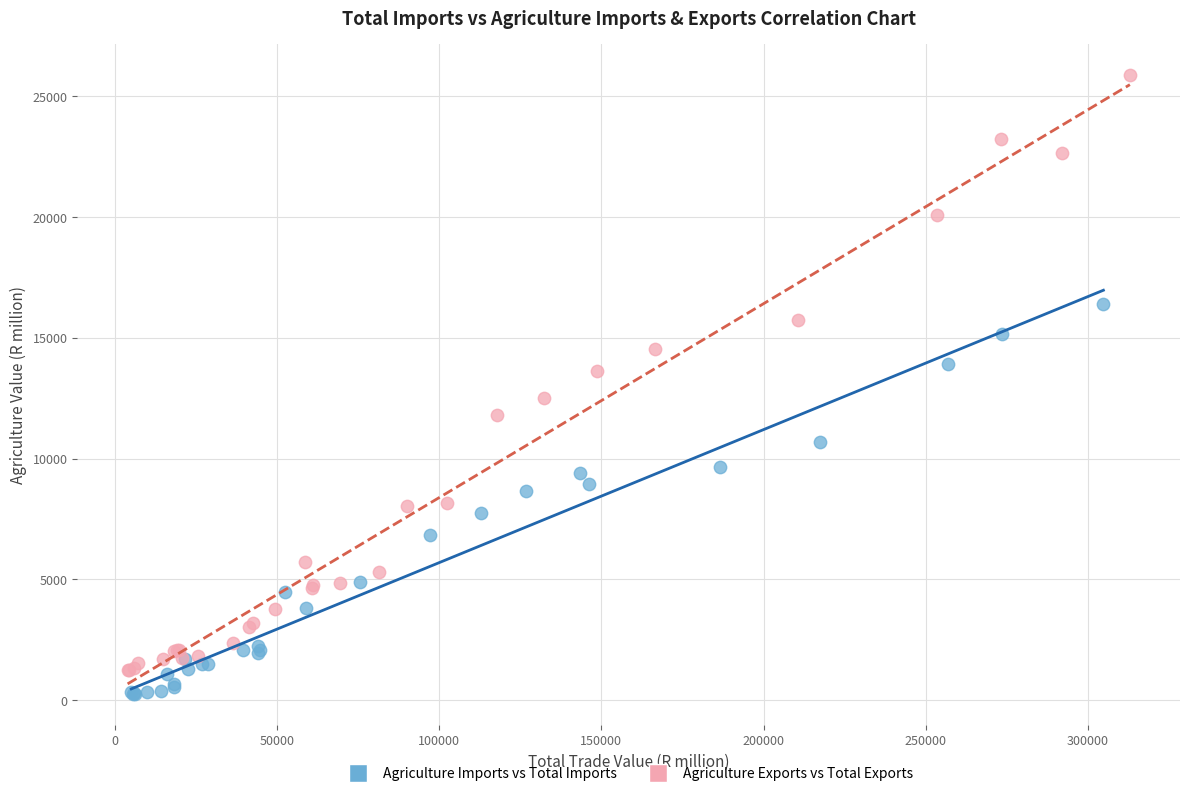

Which series has the largest Y range (max minus min)?

Agriculture Exports vs Total Exports